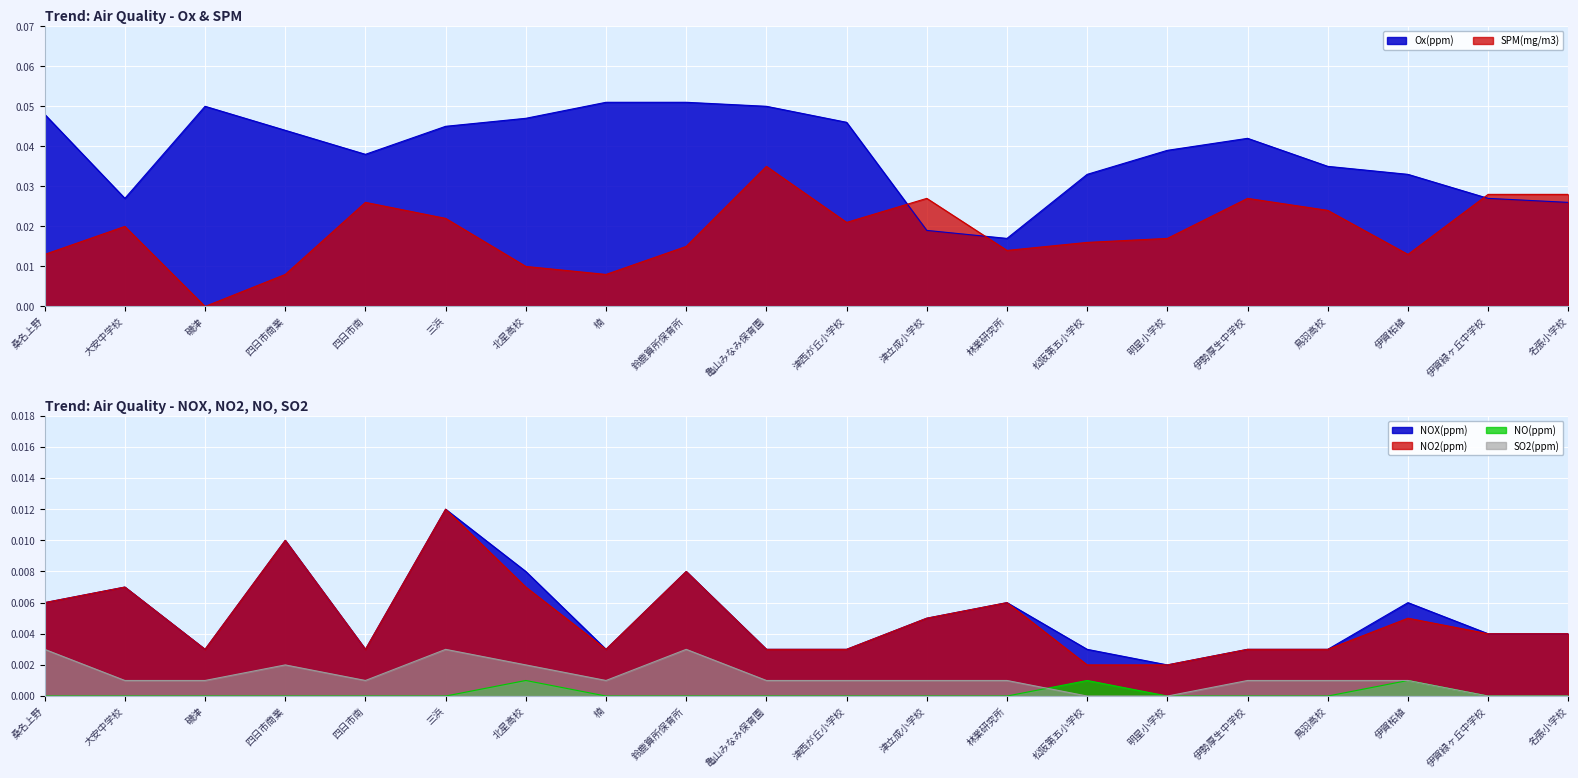

What is the label of the 13th point from the left?

林業研究所